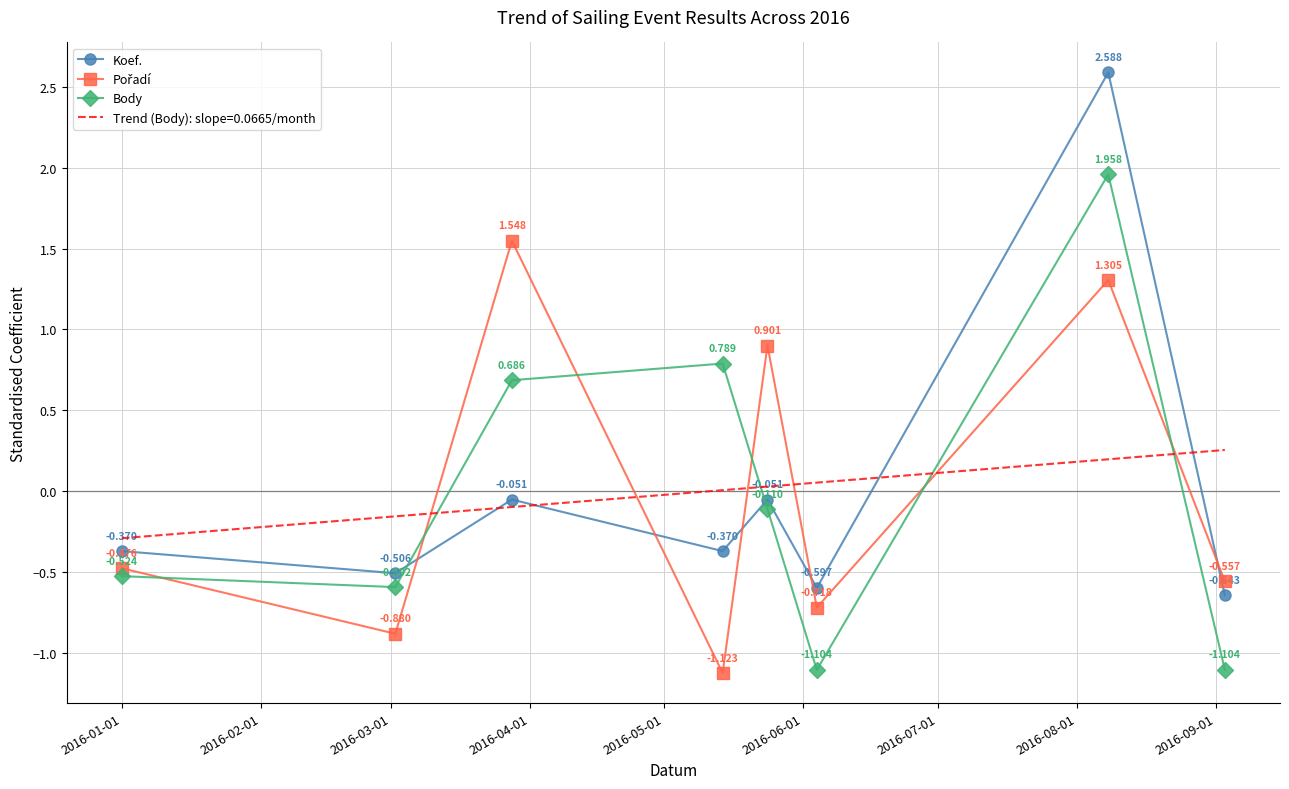

What is the spread (max minus min) of values at 2016-05-01?

1.0